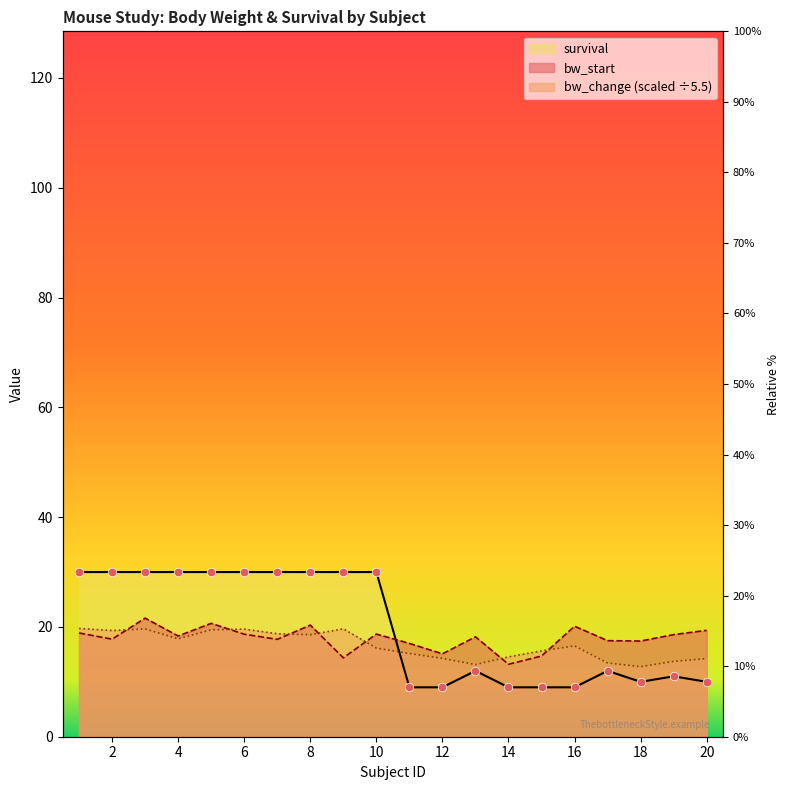

At which category is the sum across all series the highest?

3